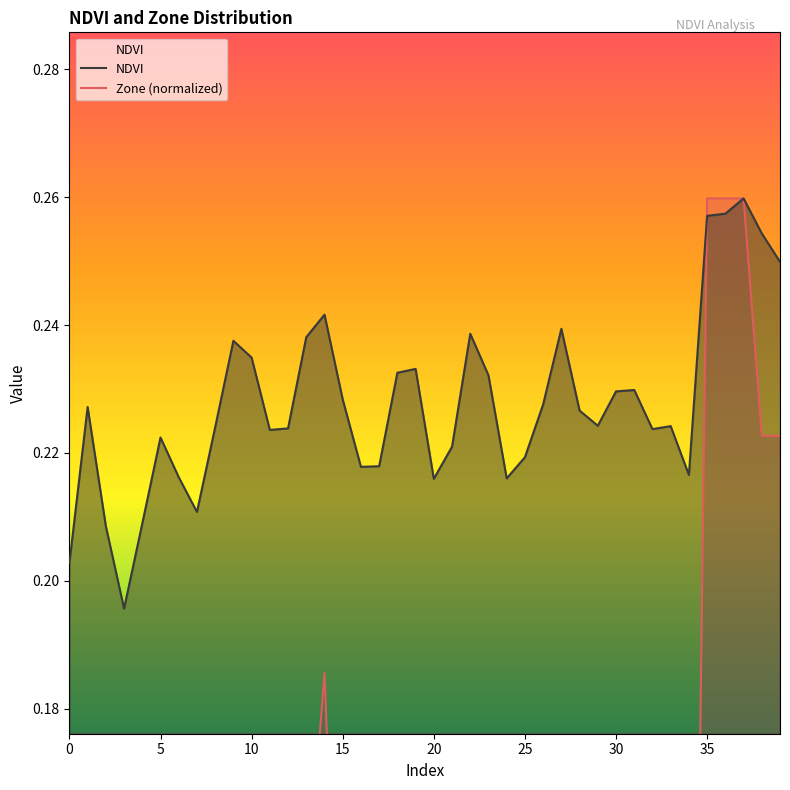

What is the average value of the Zone (normalized) series?

0.1